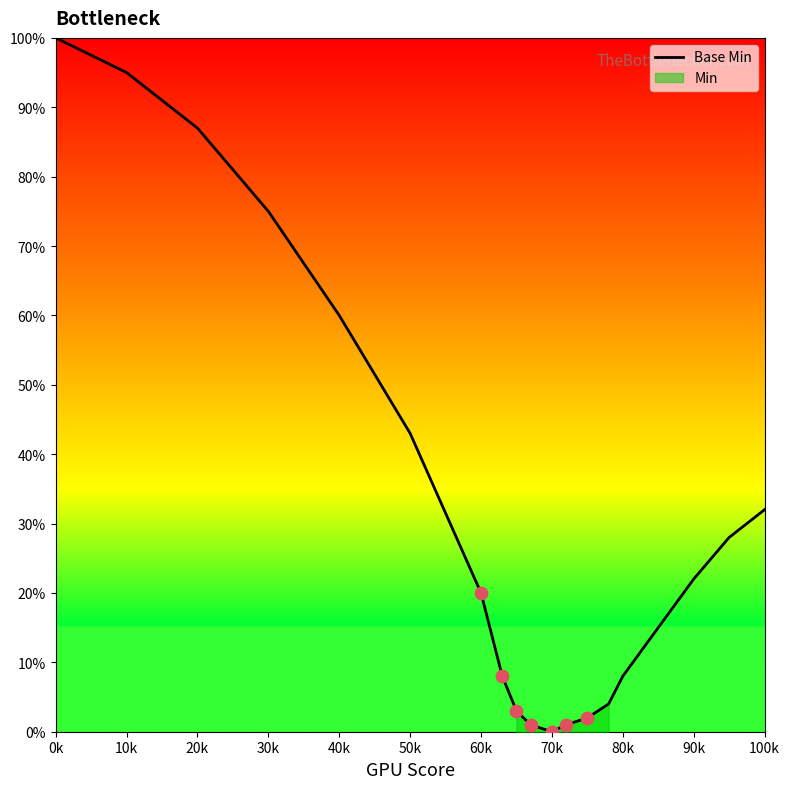

What is the change in value from 30k to 60k?

-0.6